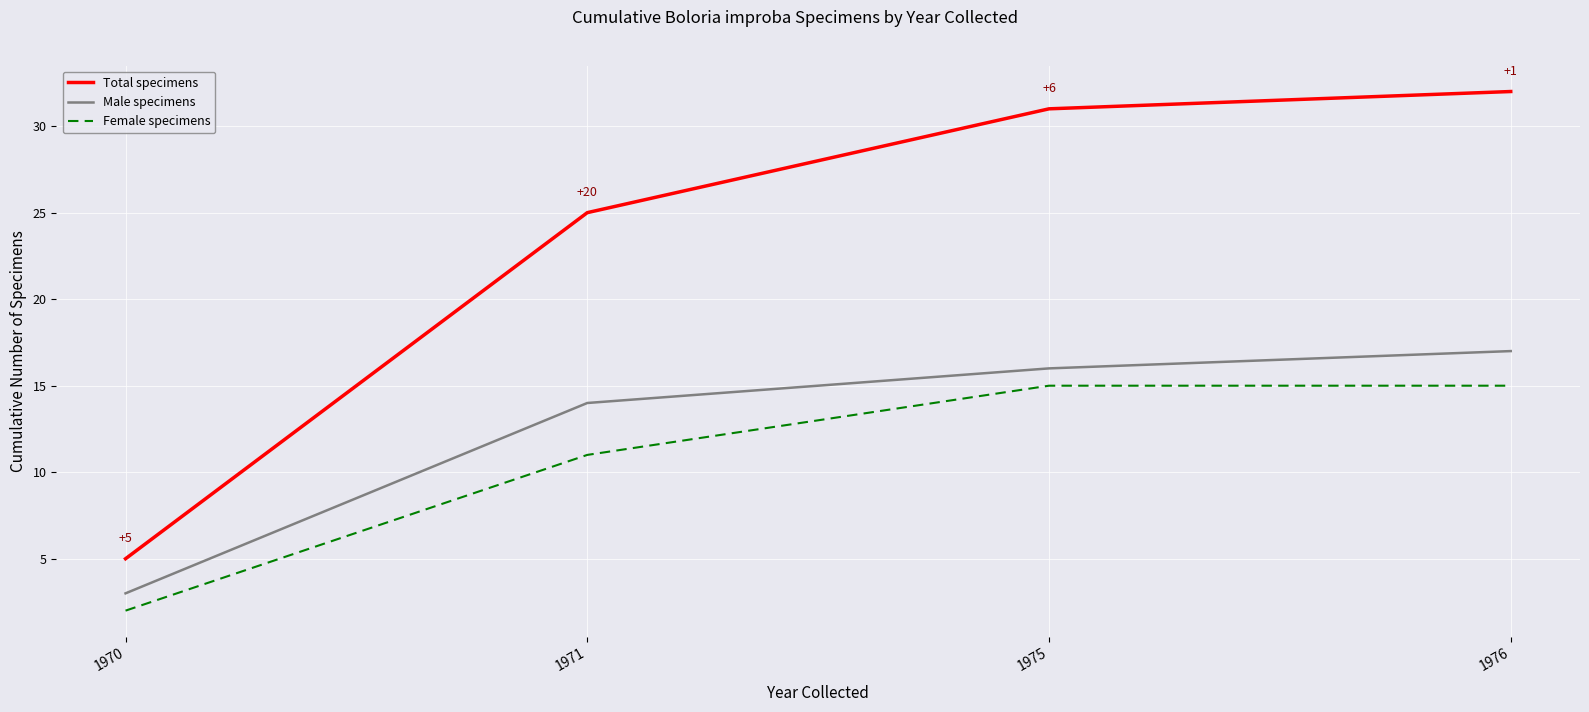

Read the Male specimens value at 1976, to the nearest 10.

20